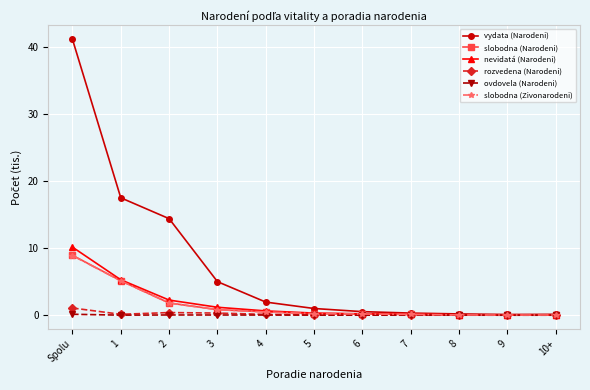

Which series has the largest range (max minus min)?

vydata (Narodeni)